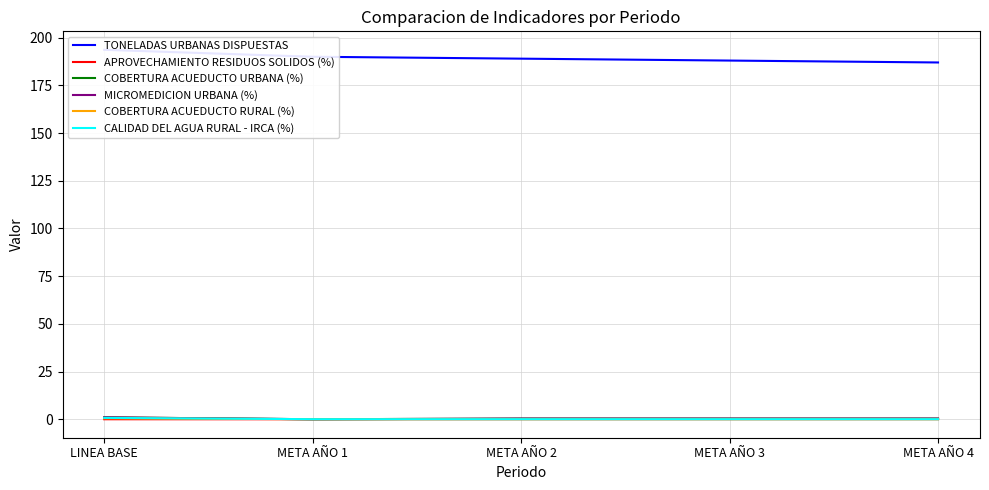

True or false: COBERTURA ACUEDUCTO RURAL (%) and COBERTURA ACUEDUCTO URBANA (%) intersect in this chart.

True